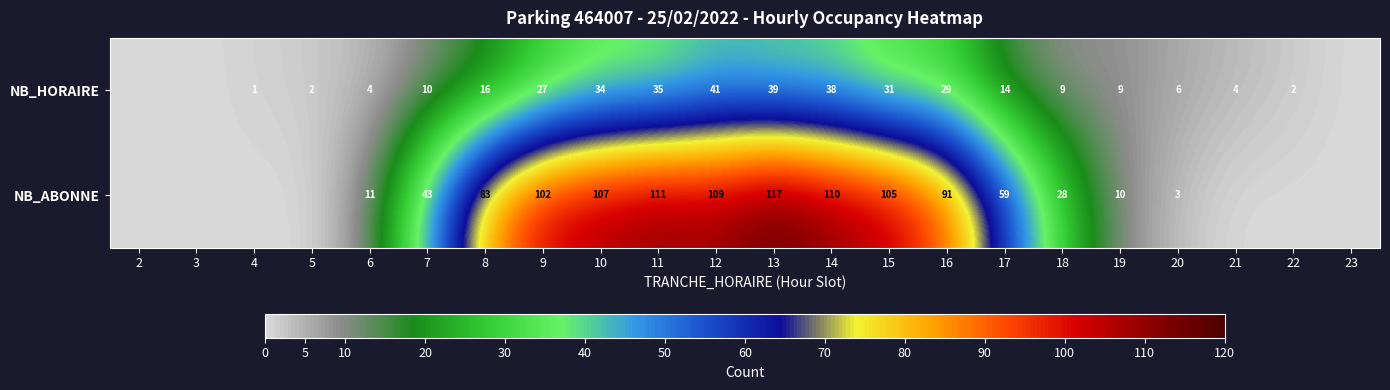

At how many categories does at least one series exceed 77?

9